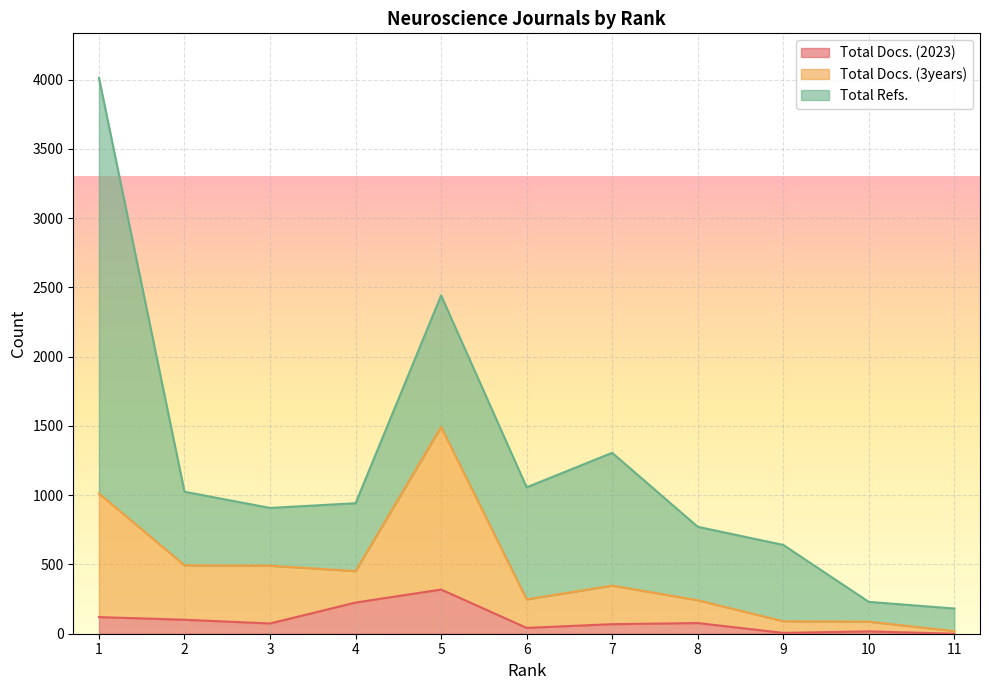

True or false: Total Docs. (3years) and Total Docs. (2023) cross at least once.

False